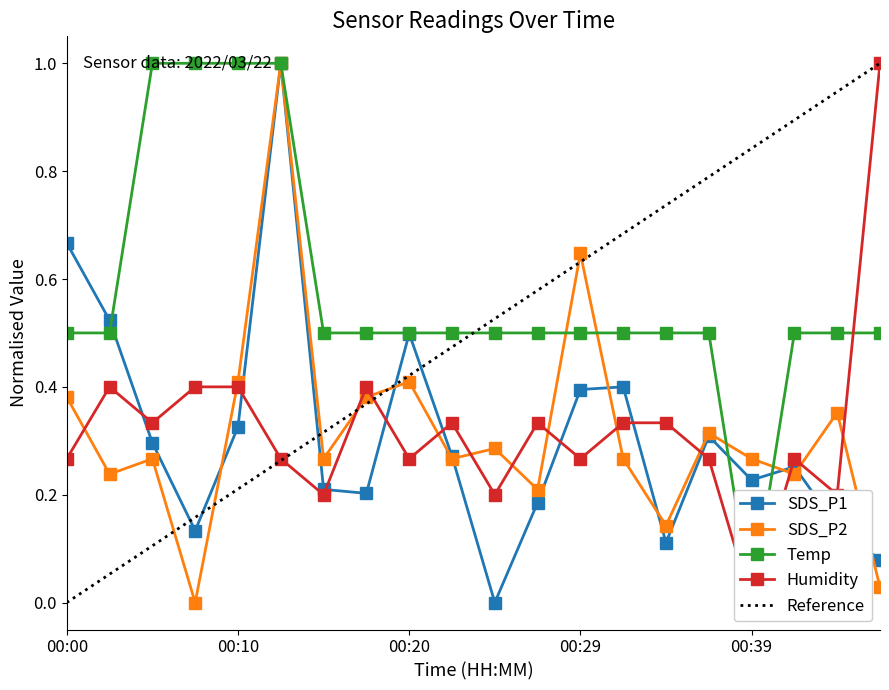

What is the approximate value of SDS_P2 at 00:29?

0.6